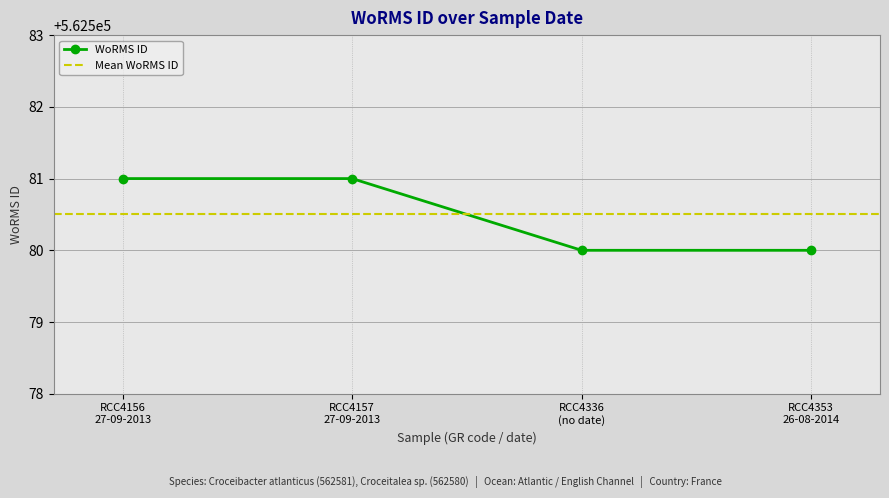

What is the highest value of the WoRMS ID series?

562581